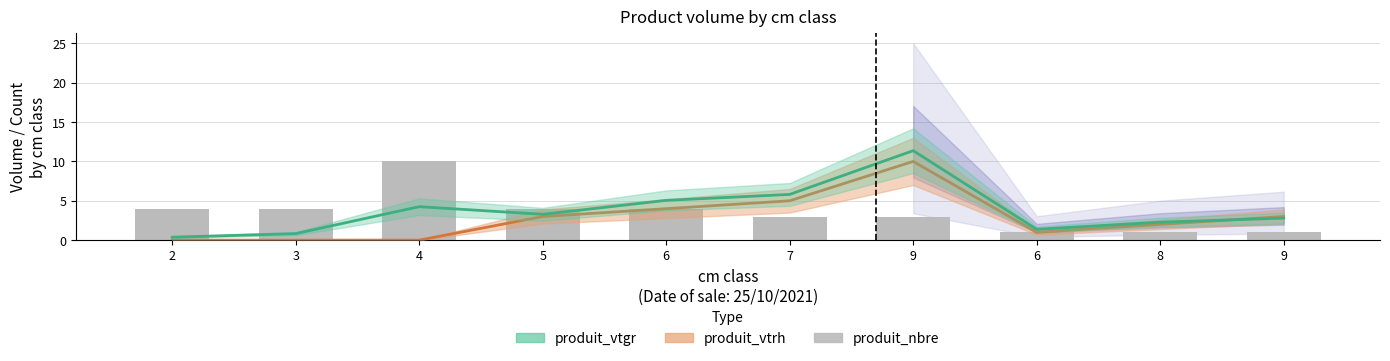

Read the value at 6.

4